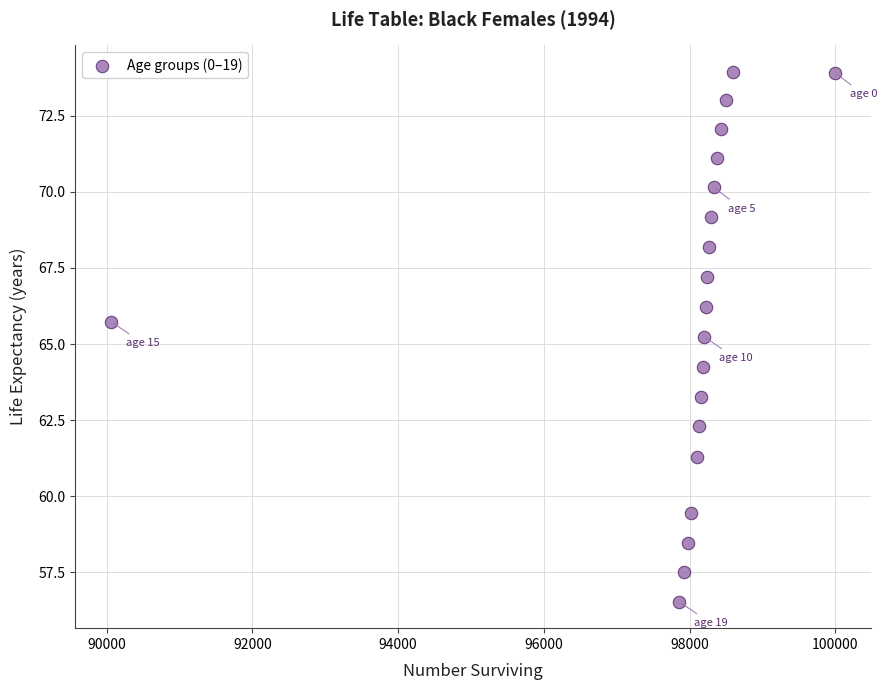

What Y value in the scatter plot is closest to 65?

65.2